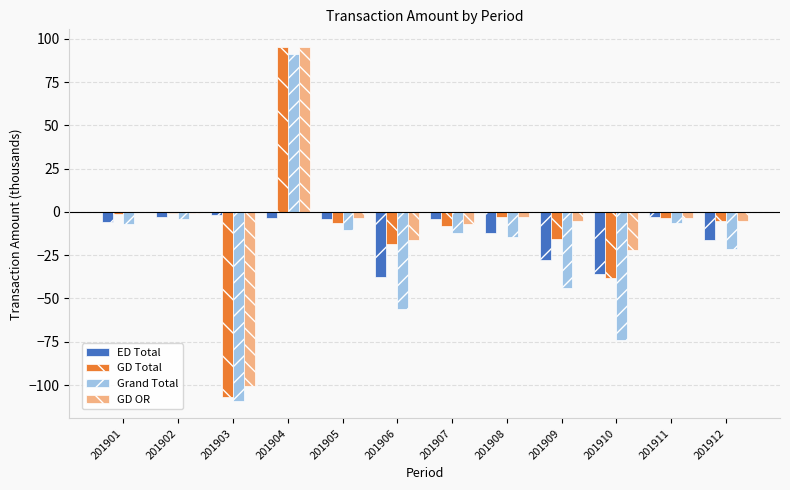

What is the greatest value displayed?

95.3